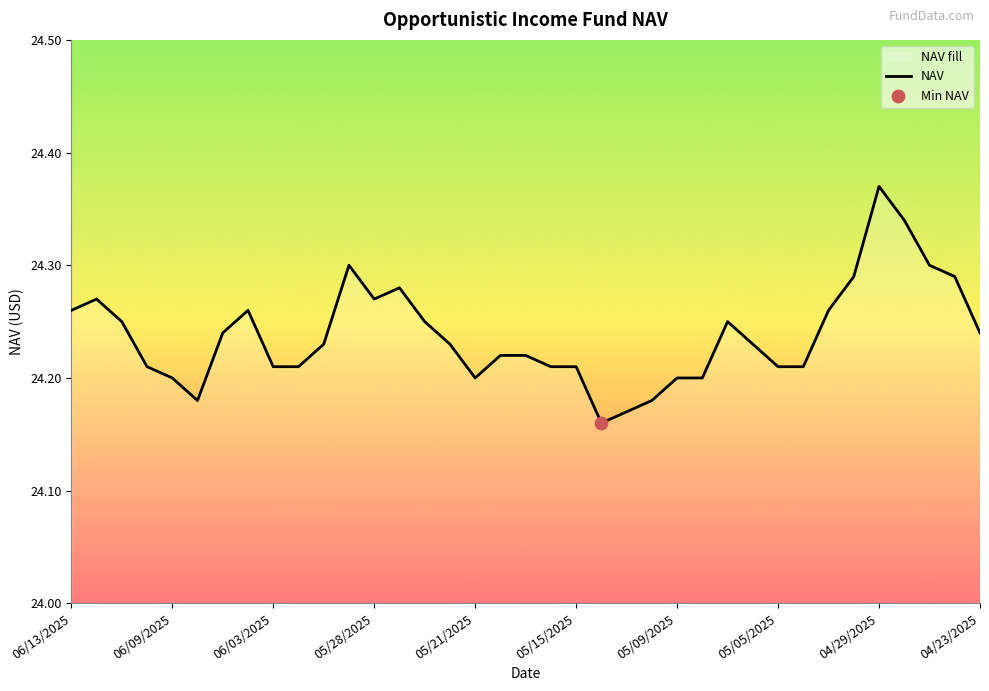

Which has a higher value, 05/27/2025 or 06/06/2025?

05/27/2025